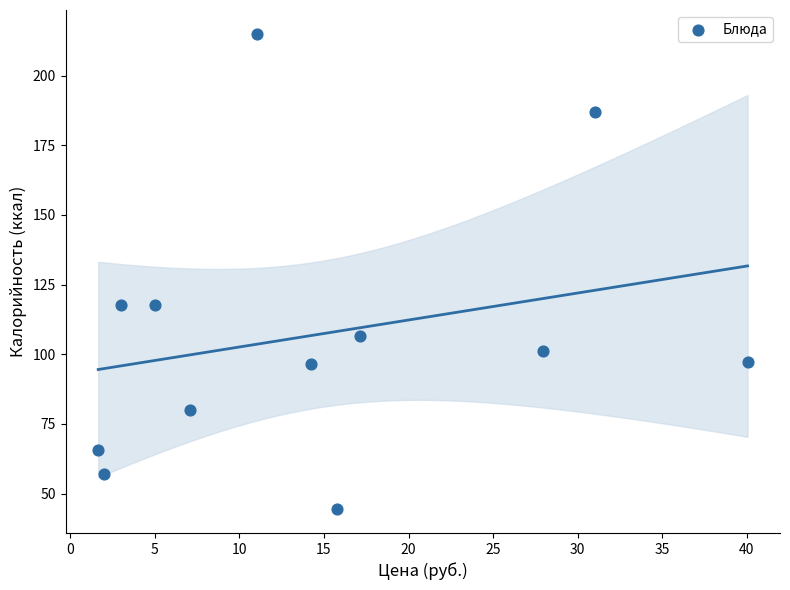

What is the range of X values (max minus min)?

38.4